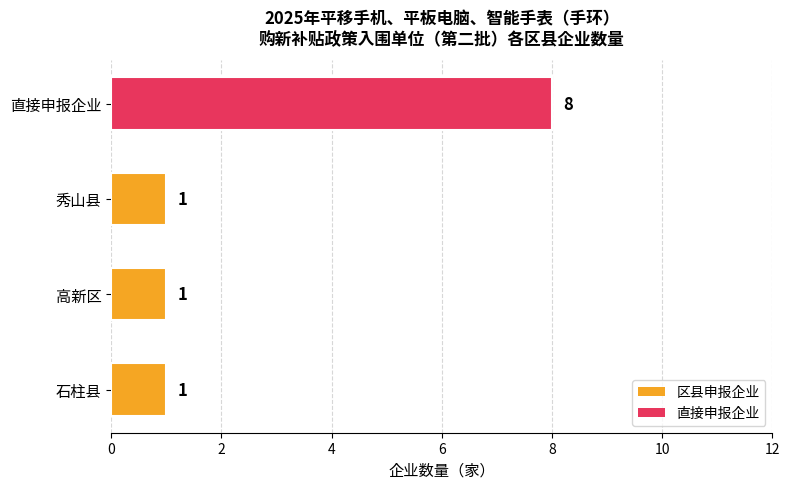

What is the maximum value shown in the chart?

8